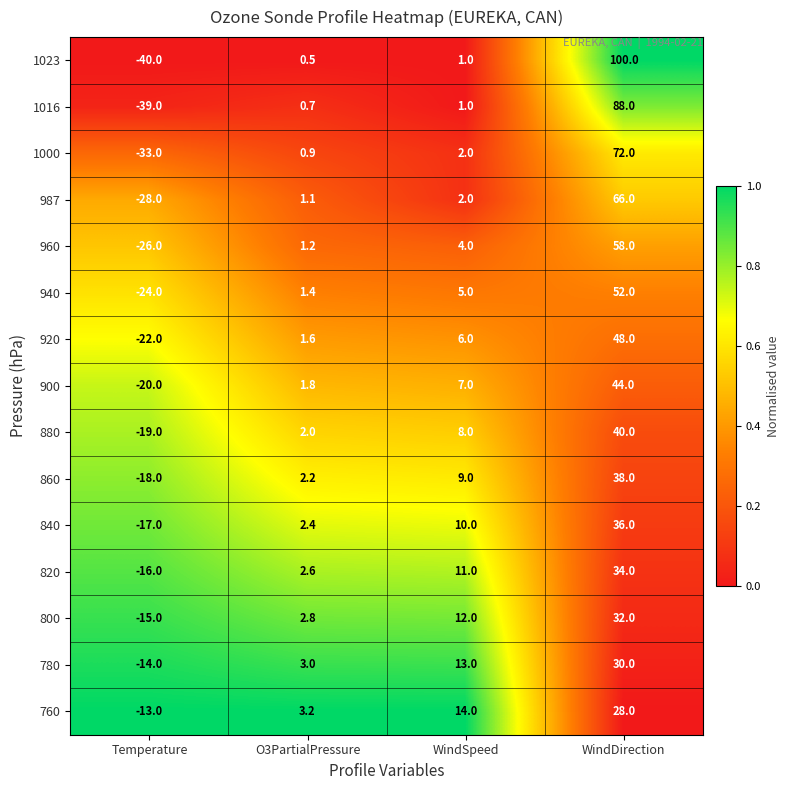

Read the 940 value at WindDirection.

52.0